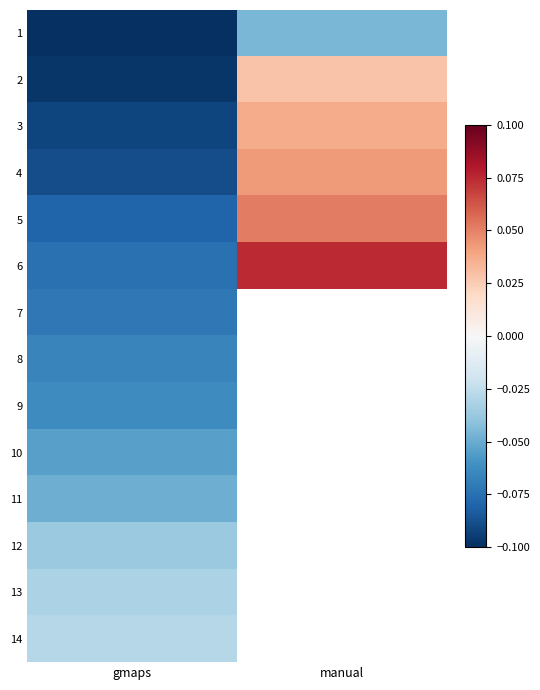

Which has a higher value, manual or gmaps?

manual